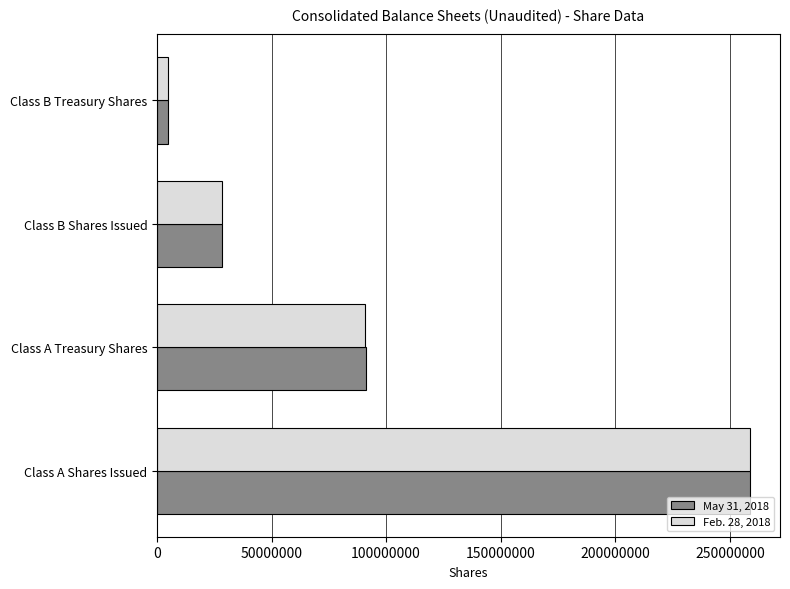

What is the lowest value of the May 31, 2018 series?

5005800